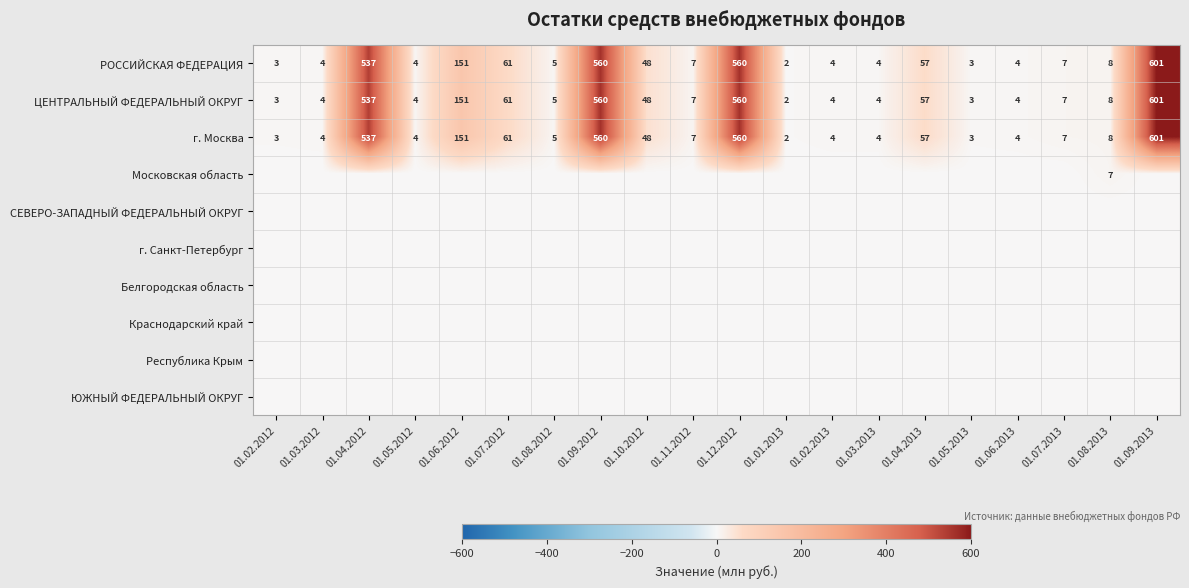

At how many categories does at least one series exceed 377?

4